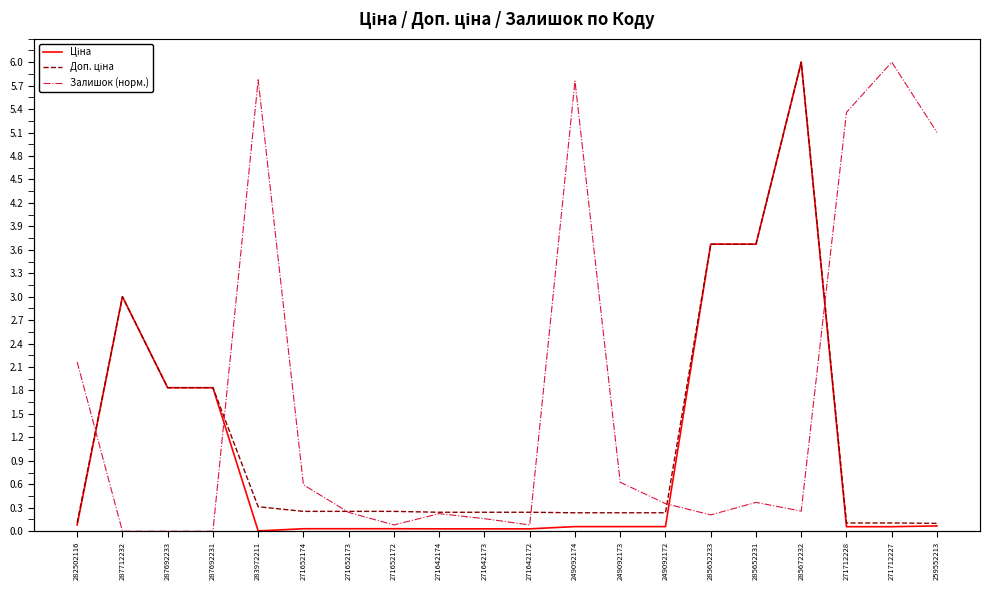

How many lines are shown in the chart?

3